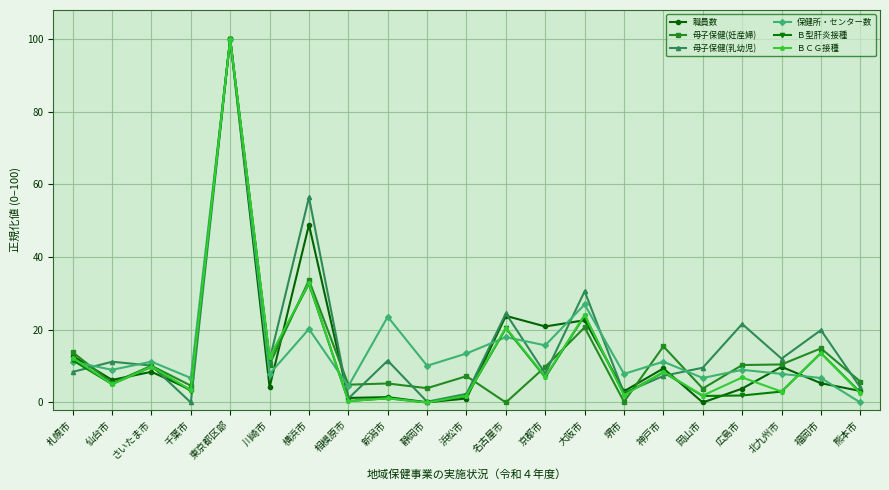

Between which two adjacent categories do 保健所・センター数 and ＢＣＧ接種 first intersect?

札幌市 and 仙台市